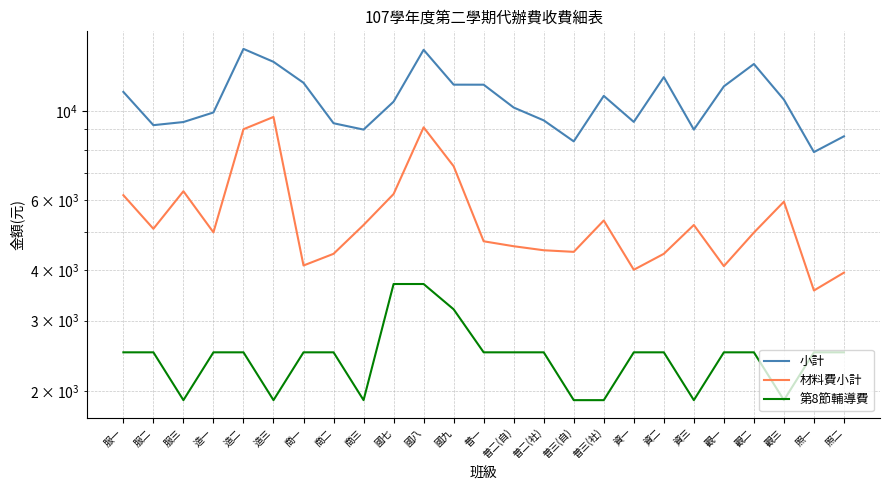

List the labels in order of 第8節輔導費 value, smallest first.

服三, 造三, 商三, 普三(自), 普三(社), 資三, 觀三, 服一, 服二, 造一, 造二, 商一, 商二, 普一, 普二(自), 普二(社), 資一, 資二, 觀一, 觀二, 照一, 照二, 國九, 國七, 國八